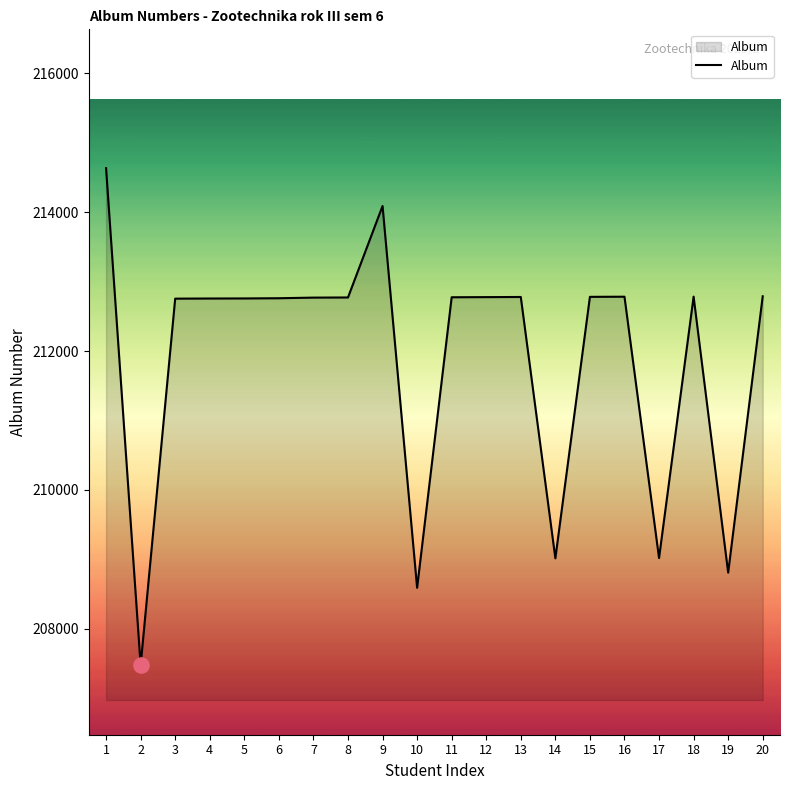

What is the change in value from 12 to 14?

-3764